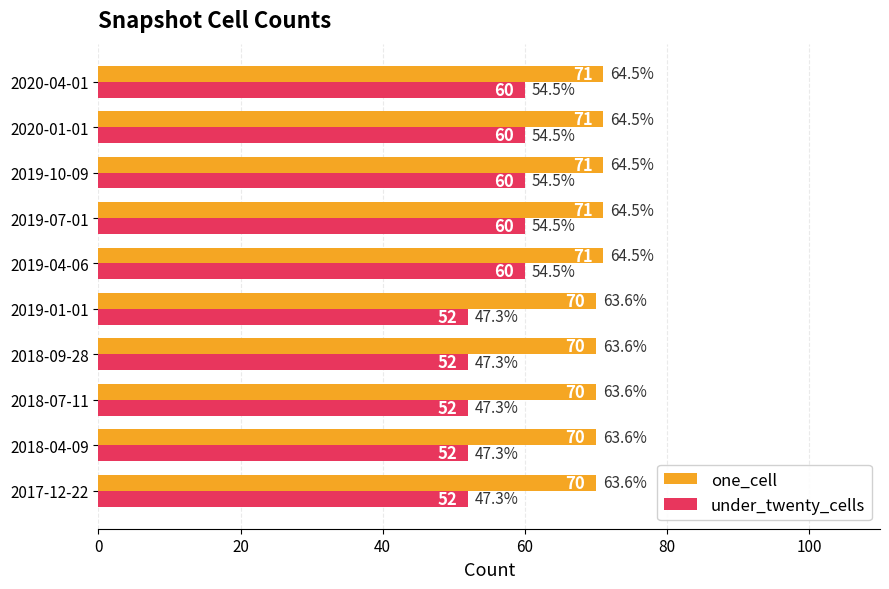

Which series has the largest total across all categories?

one_cell